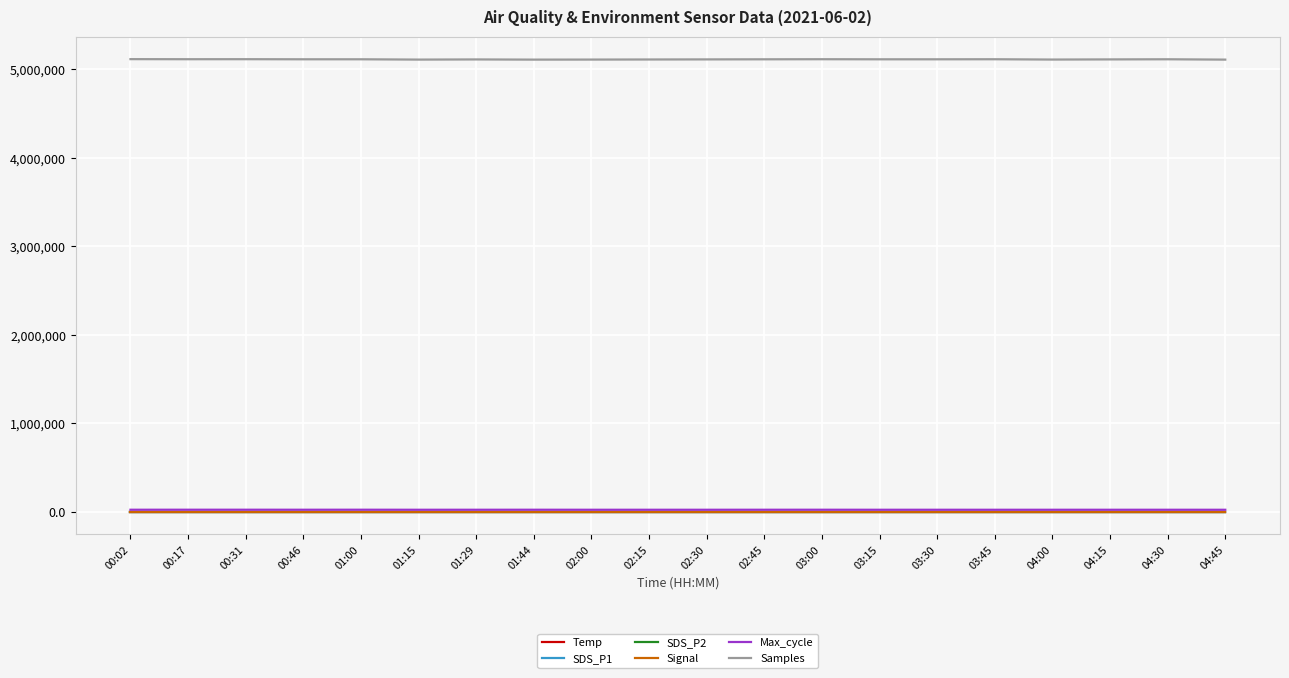

What is the difference between the second highest and minimum values in the Samples series?

4843.0